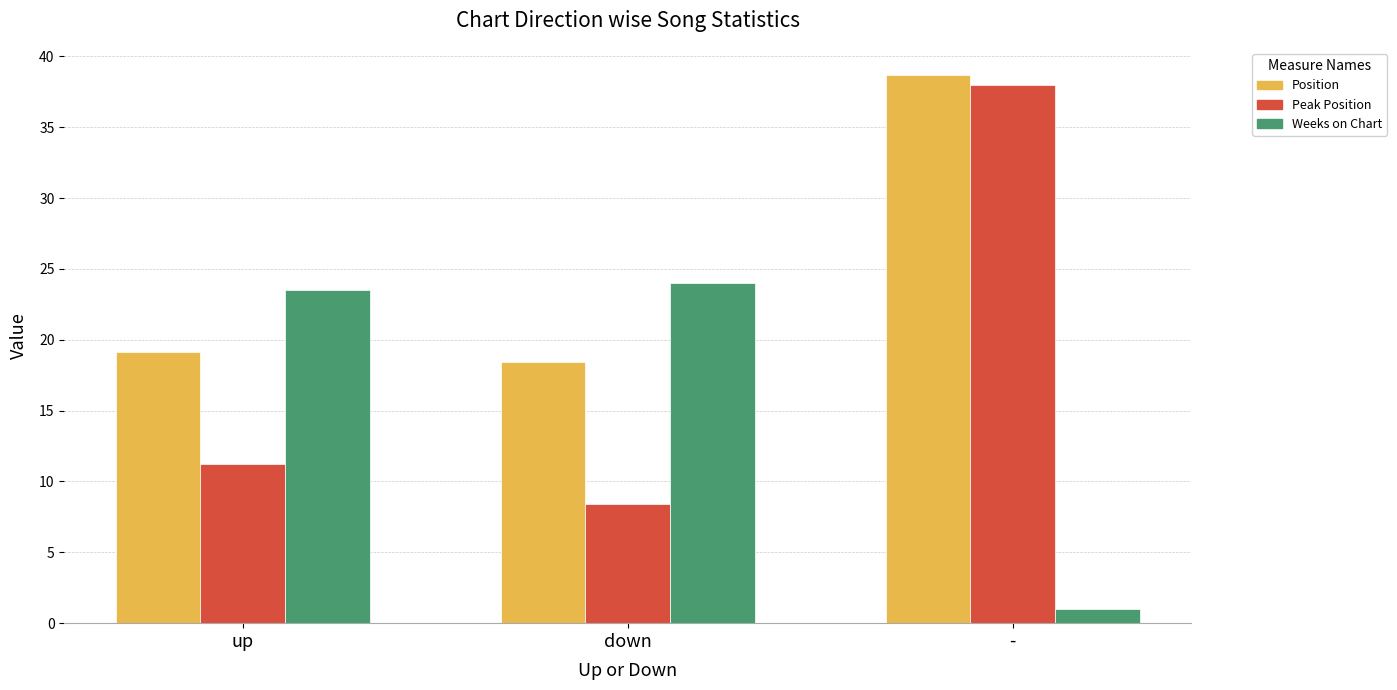

Rank the series at - from lowest to highest value.

Weeks on Chart, Peak Position, Position